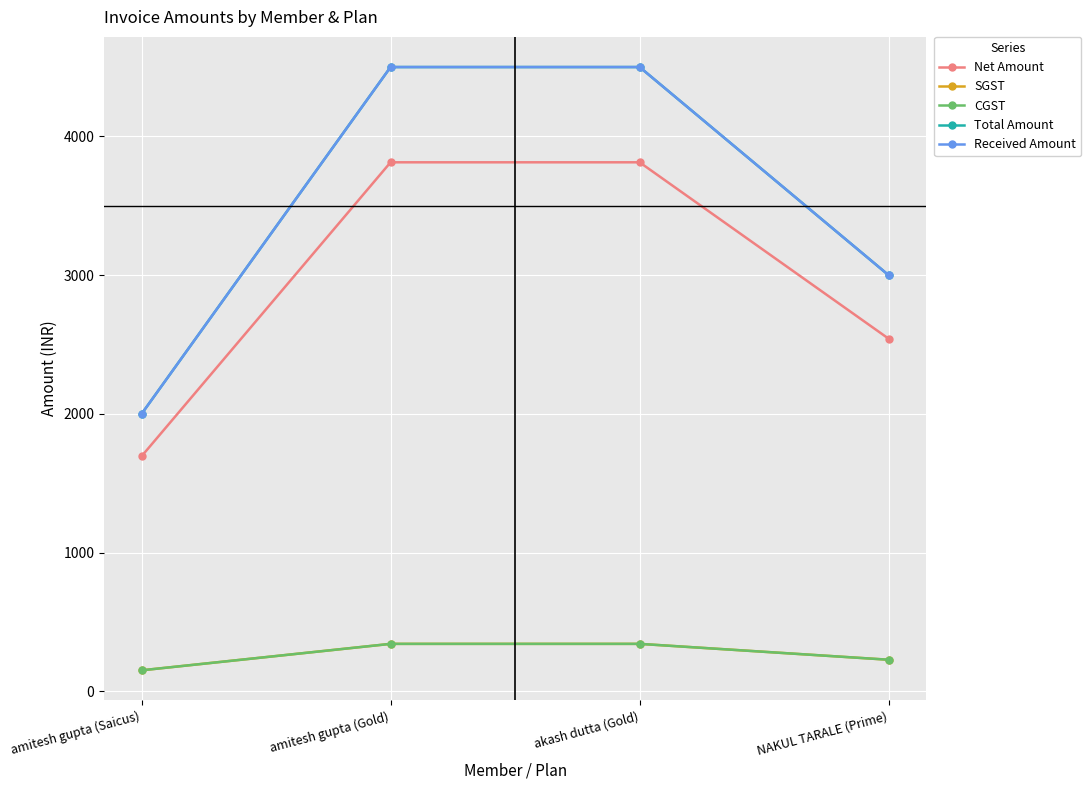

True or false: CGST has more than 1 interior local peaks.

False